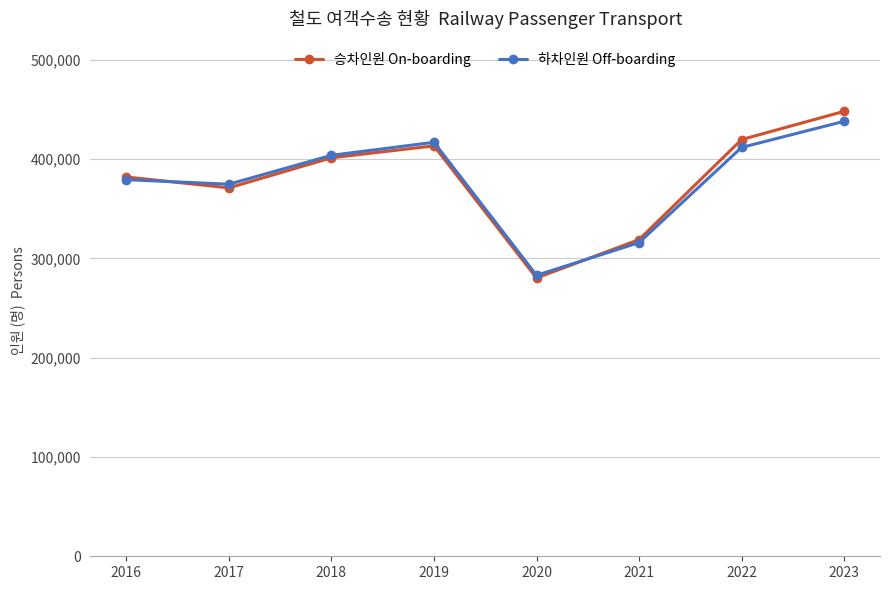

What is the smallest value displayed?

280210